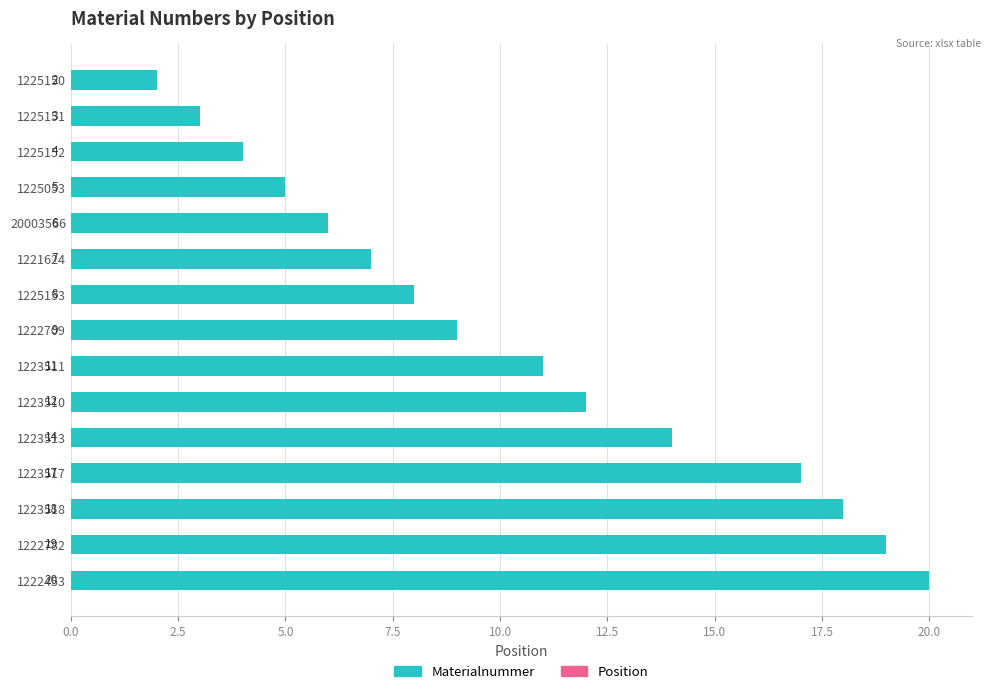

Between 1225053 and 1222453, which is larger?

1222453